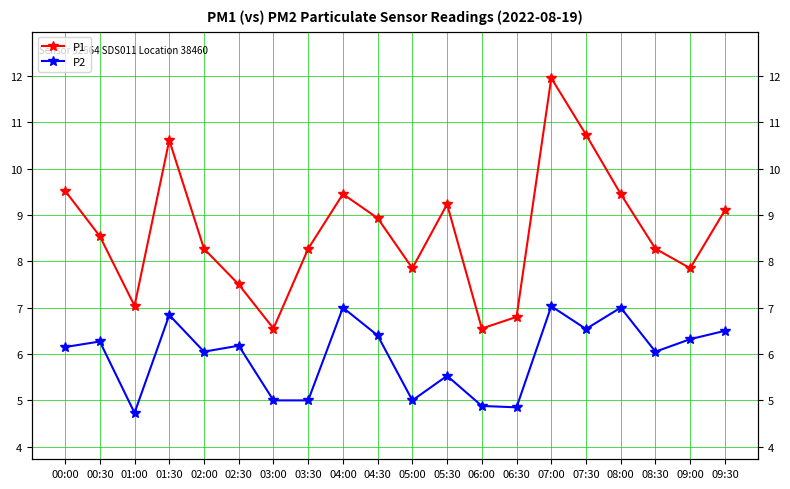

Rank the series at 05:00 from lowest to highest value.

P2, P1